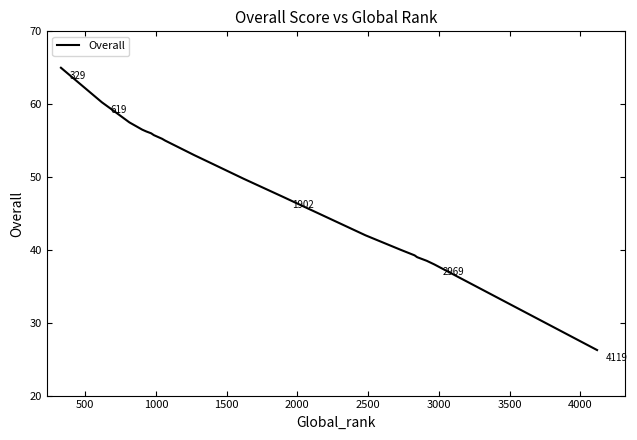

How many values exceed 53?

12